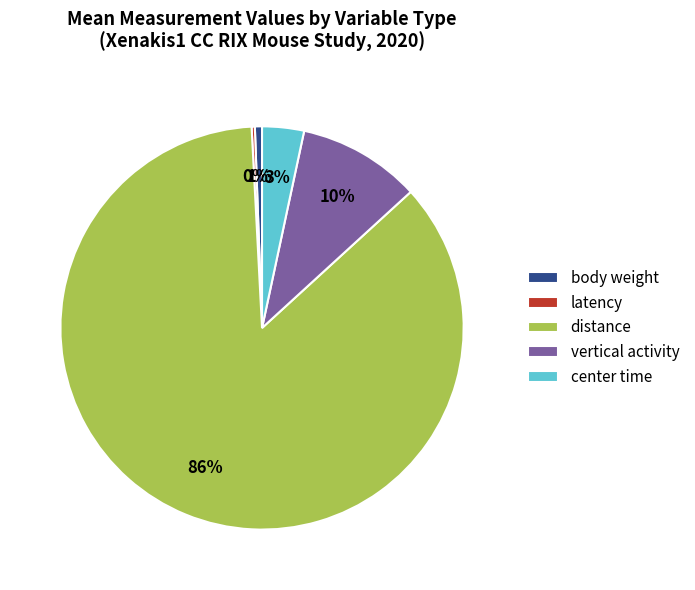

To the nearest percent, what is the difference between the largest and smallest slice percentages?

86%